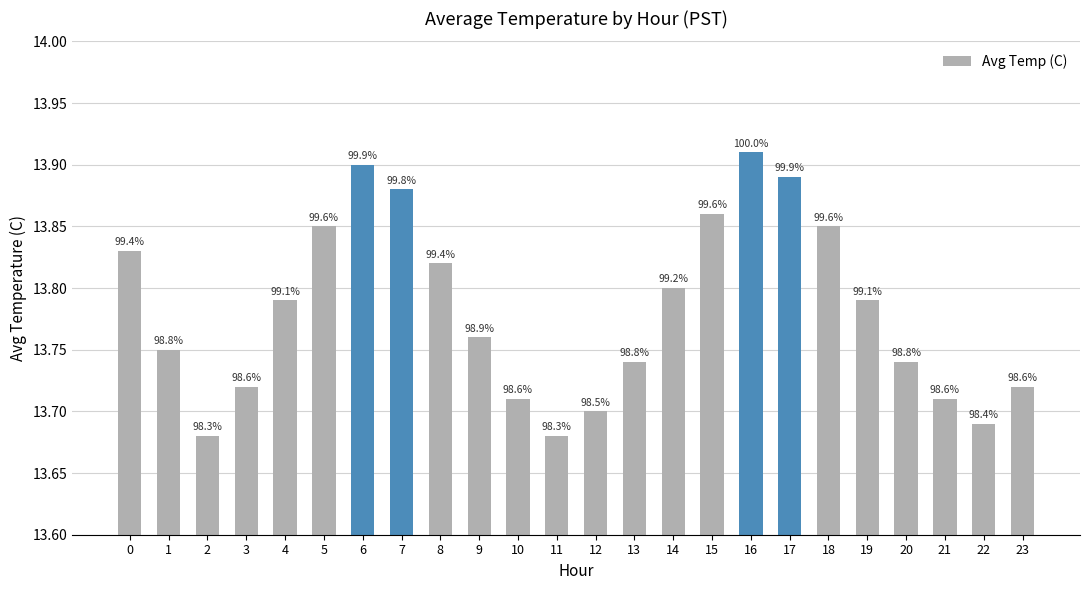

Which has a higher value, 8 or 2?

8